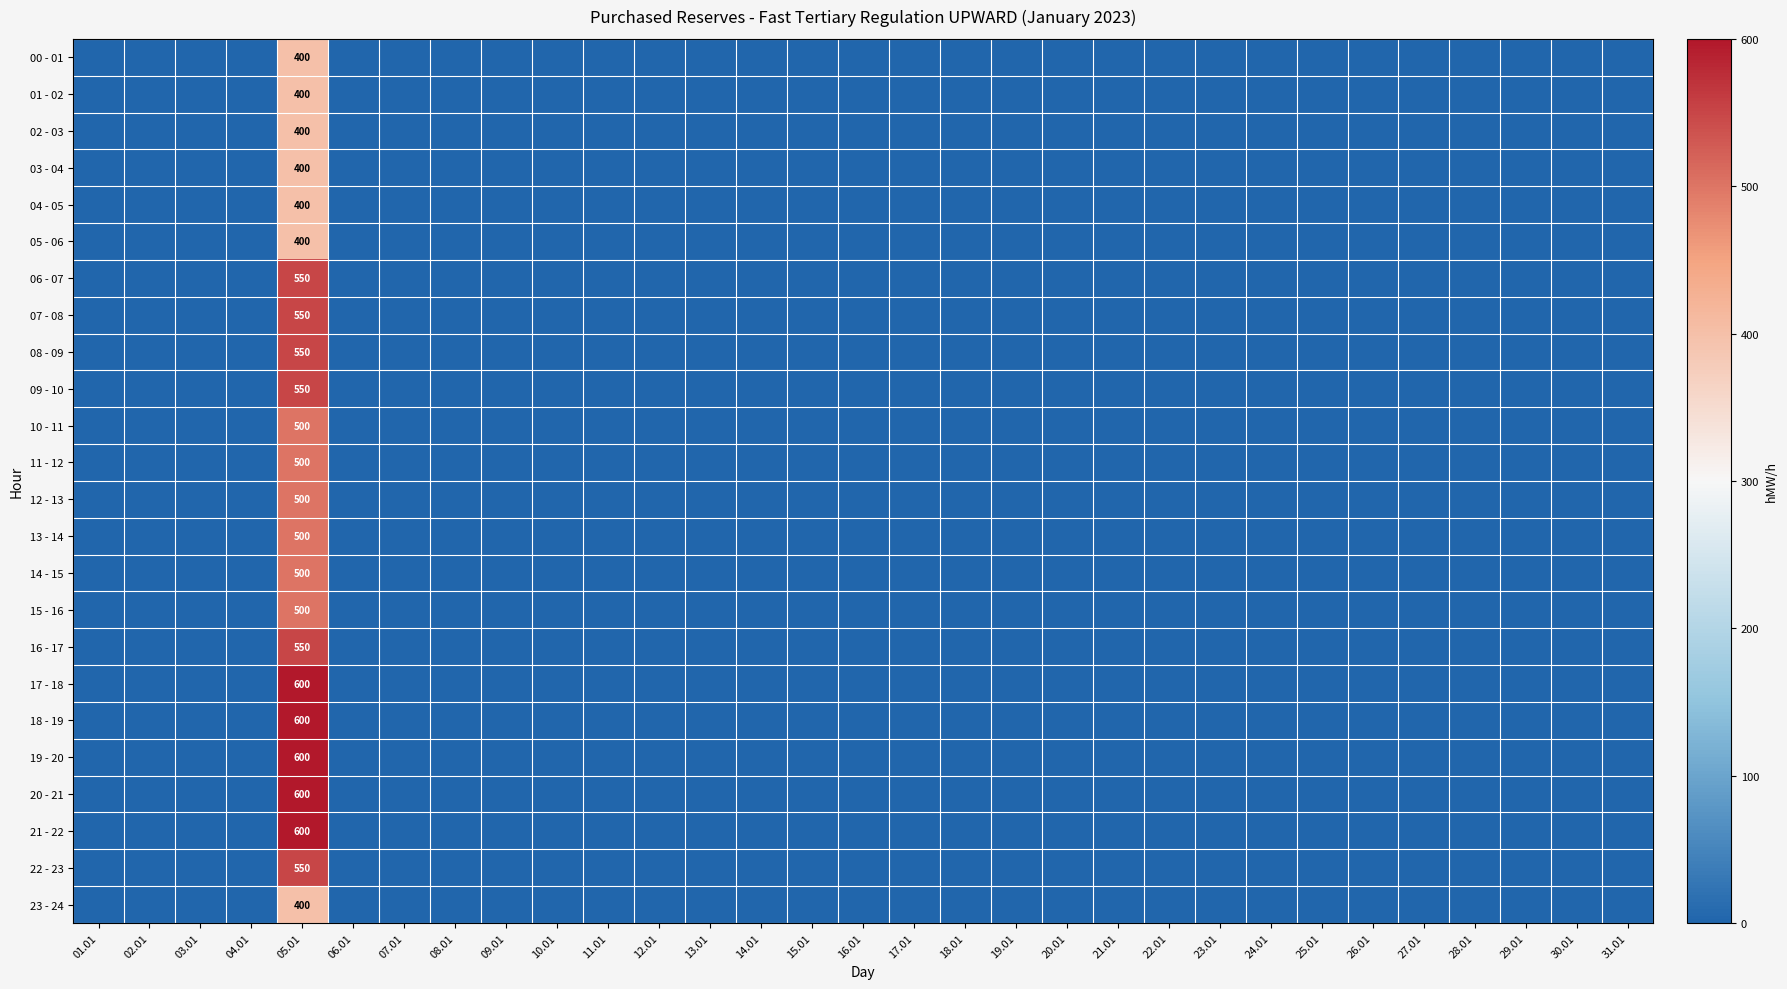

The 12 - 13 series shows 0 at 07.01. True or false?

True